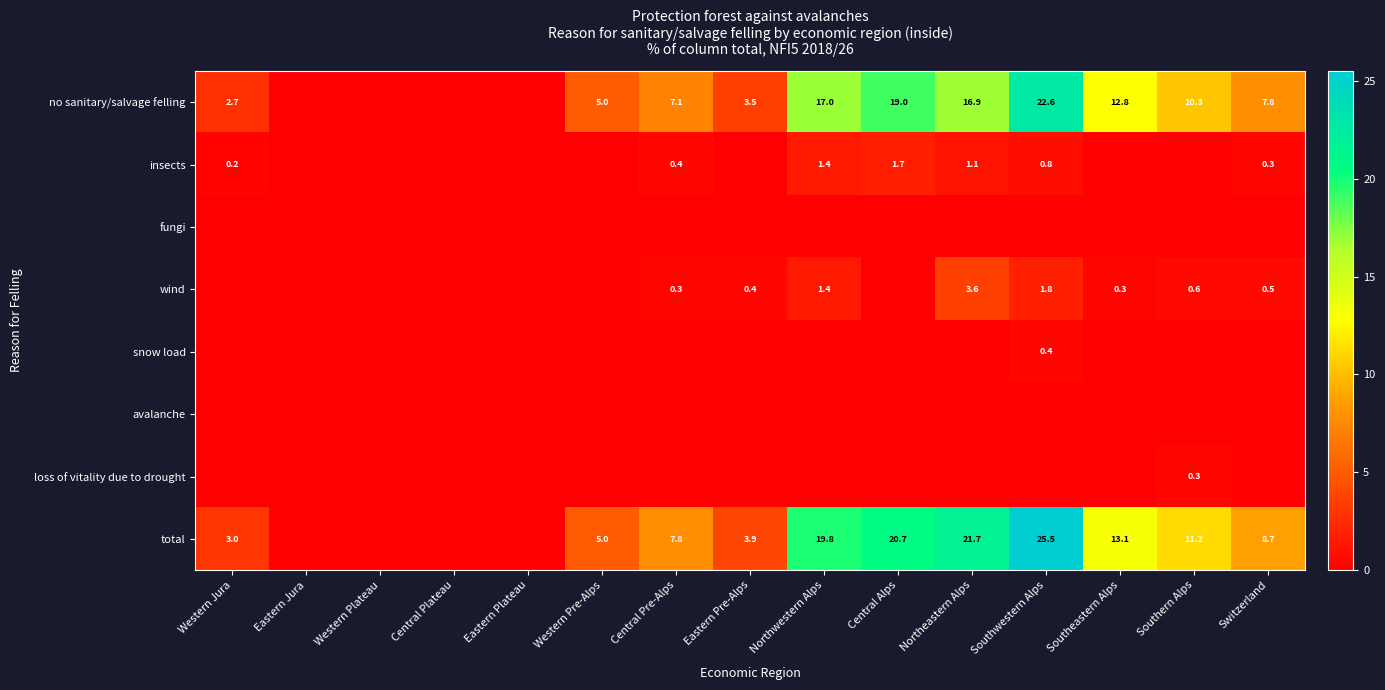

Which has a higher value, Southwestern Alps or Central Alps?

Southwestern Alps